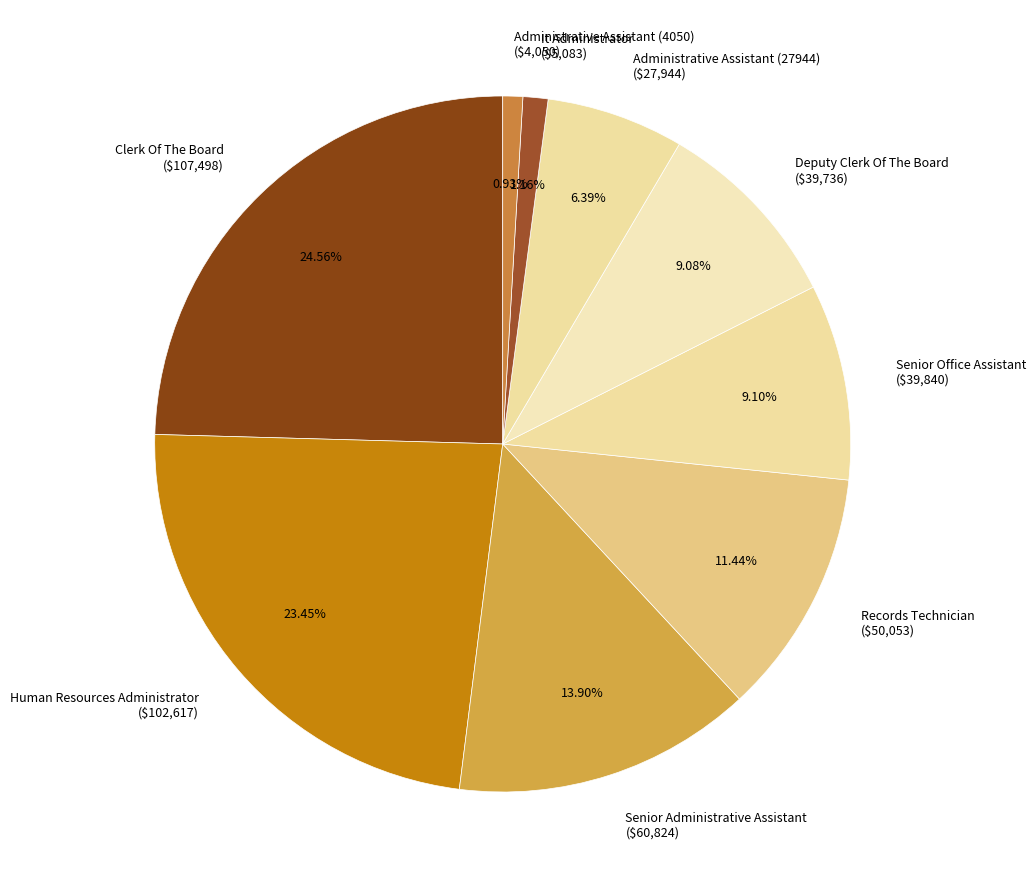

Count the number of slices in the pie.

9